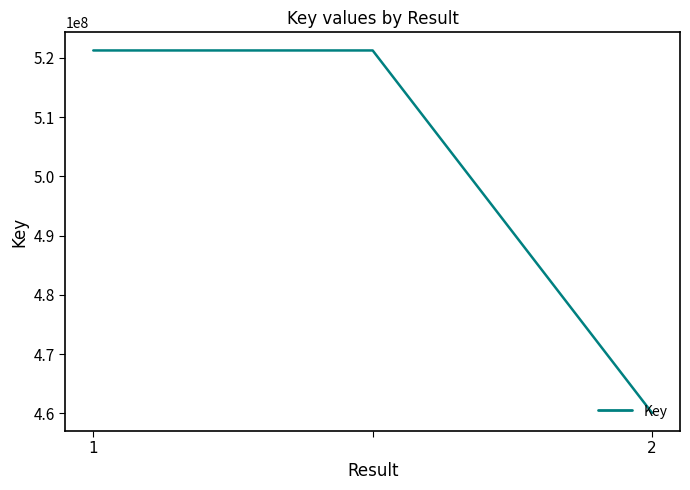

What is the smallest value displayed?

460090509